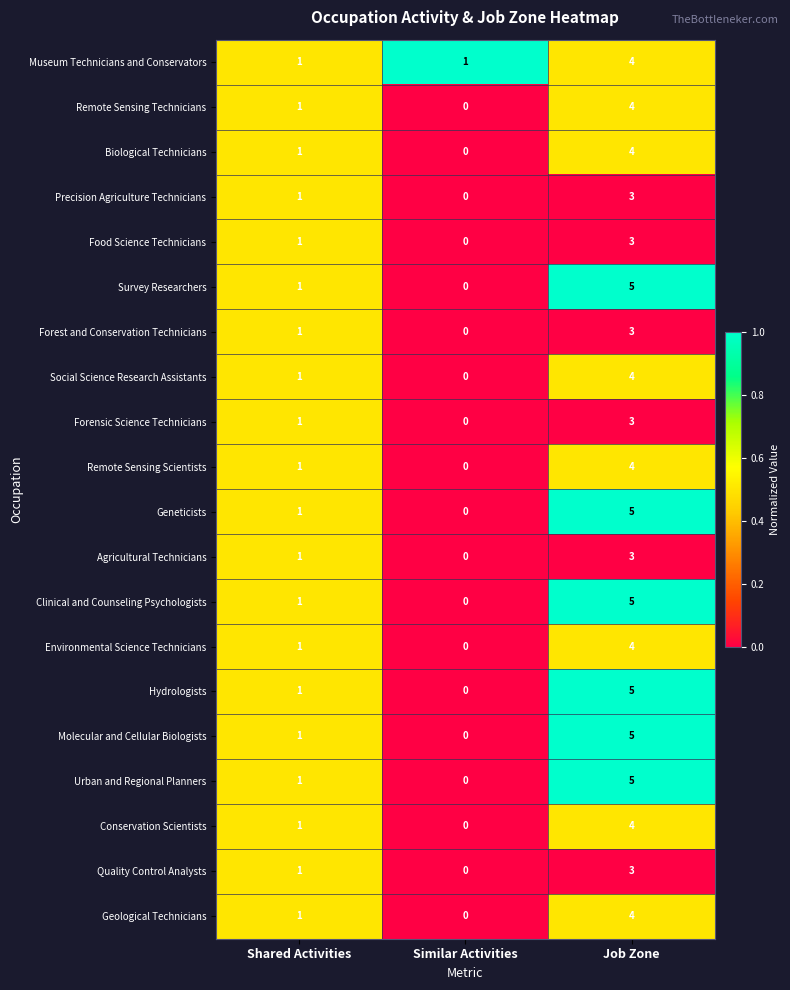

At which category is the sum across all series the highest?

Job Zone